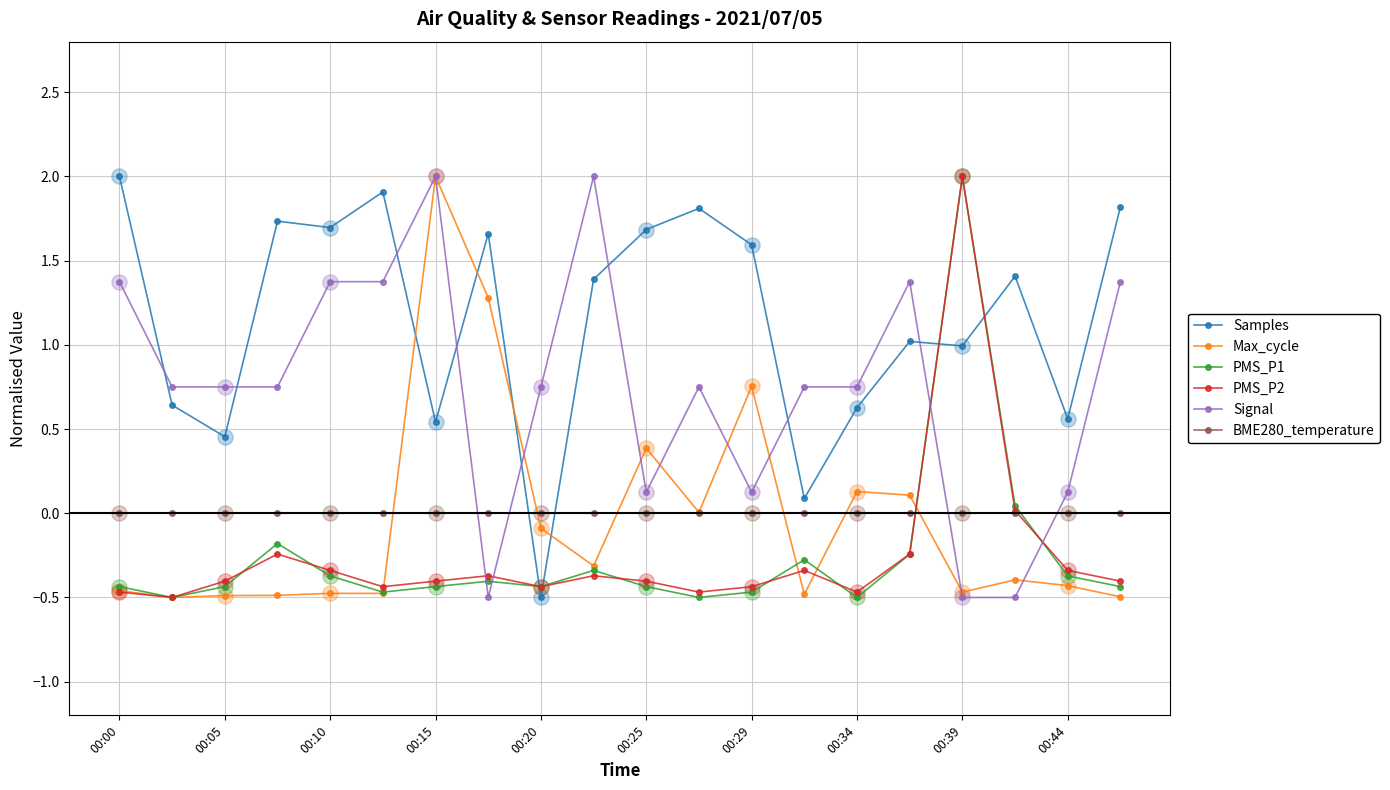

Which series has the largest total across all categories?

Samples